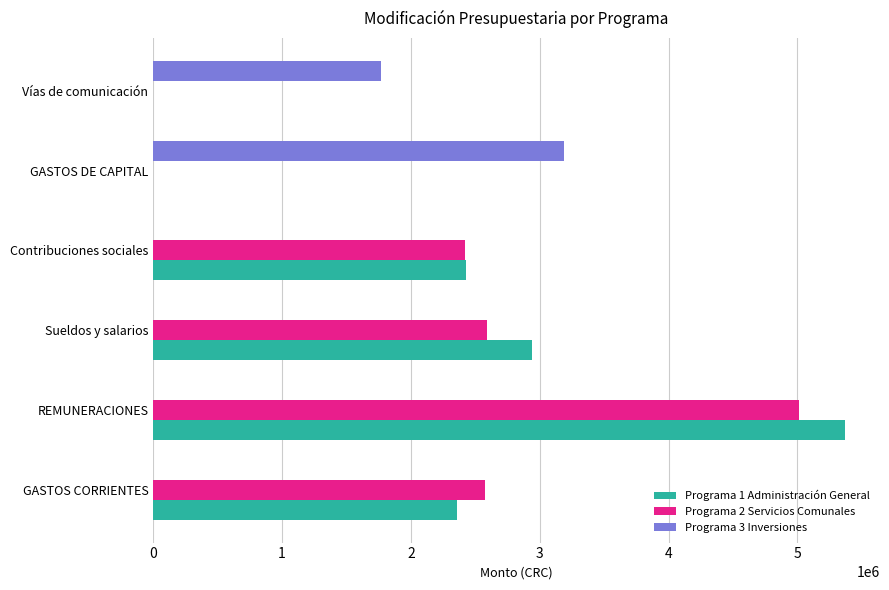

Between GASTOS CORRIENTES and REMUNERACIONES, which series saw the biggest shift?

Programa 1 Administración General